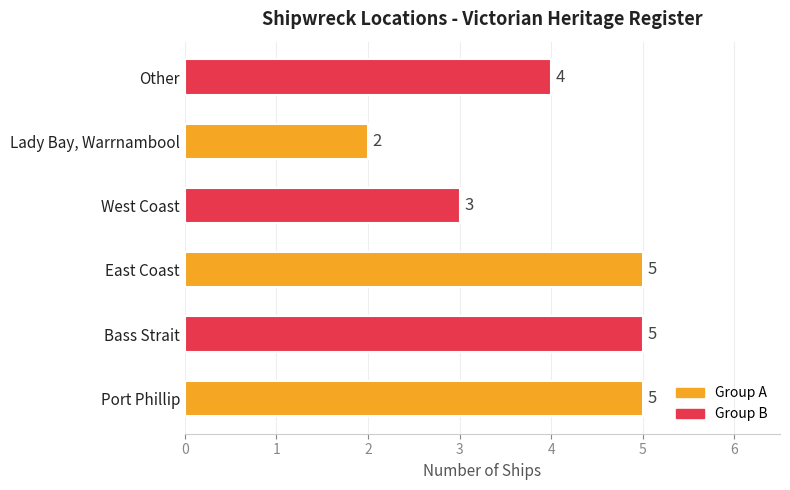

What is the sum of all values?

24